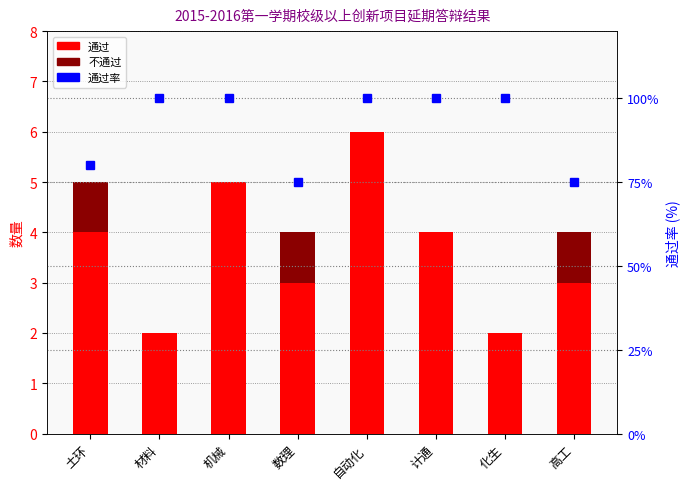

Reading left to right, transcribe all the data shown in this chart.

通过: 4	2	5	3	6	4	2	3
不通过: 1	0	0	1	0	0	0	1
通过率: 80	100	100	75	100	100	100	75